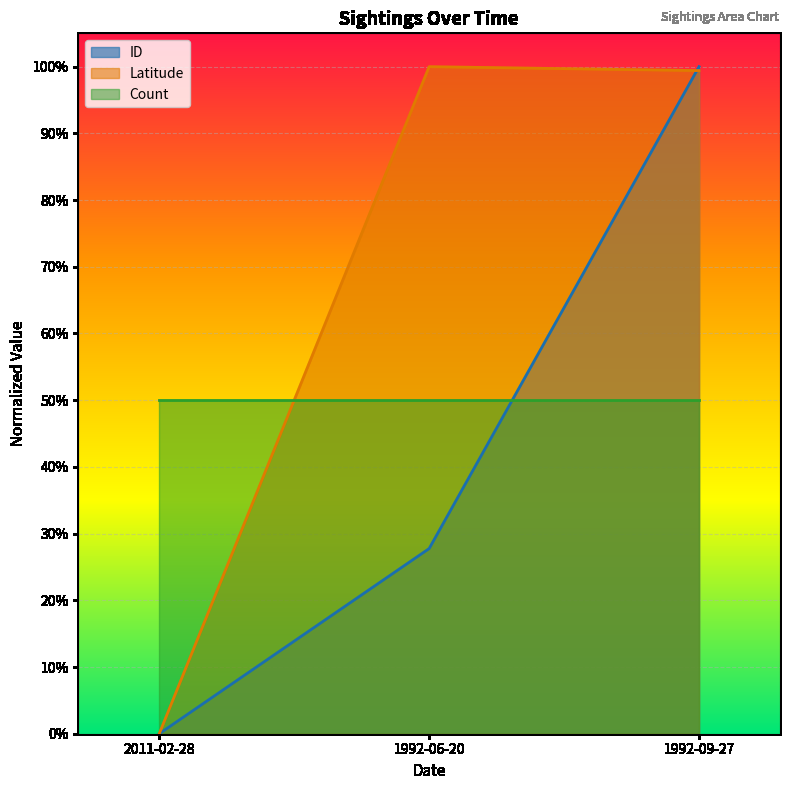

The ID series shows 0.5 at 2011-02-28. True or false?

False